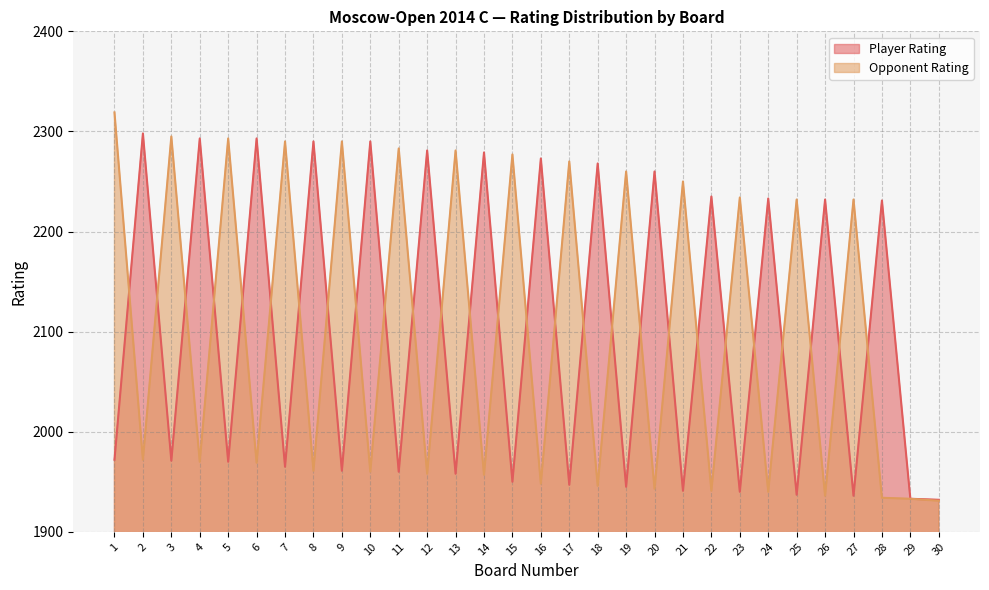

Which series has the largest total across all categories?

Opponent Rating